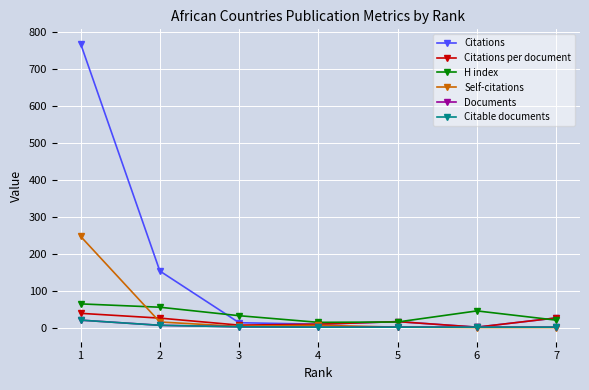

What is the difference between the maximum and minimum values in the Citations per document series?

37.5